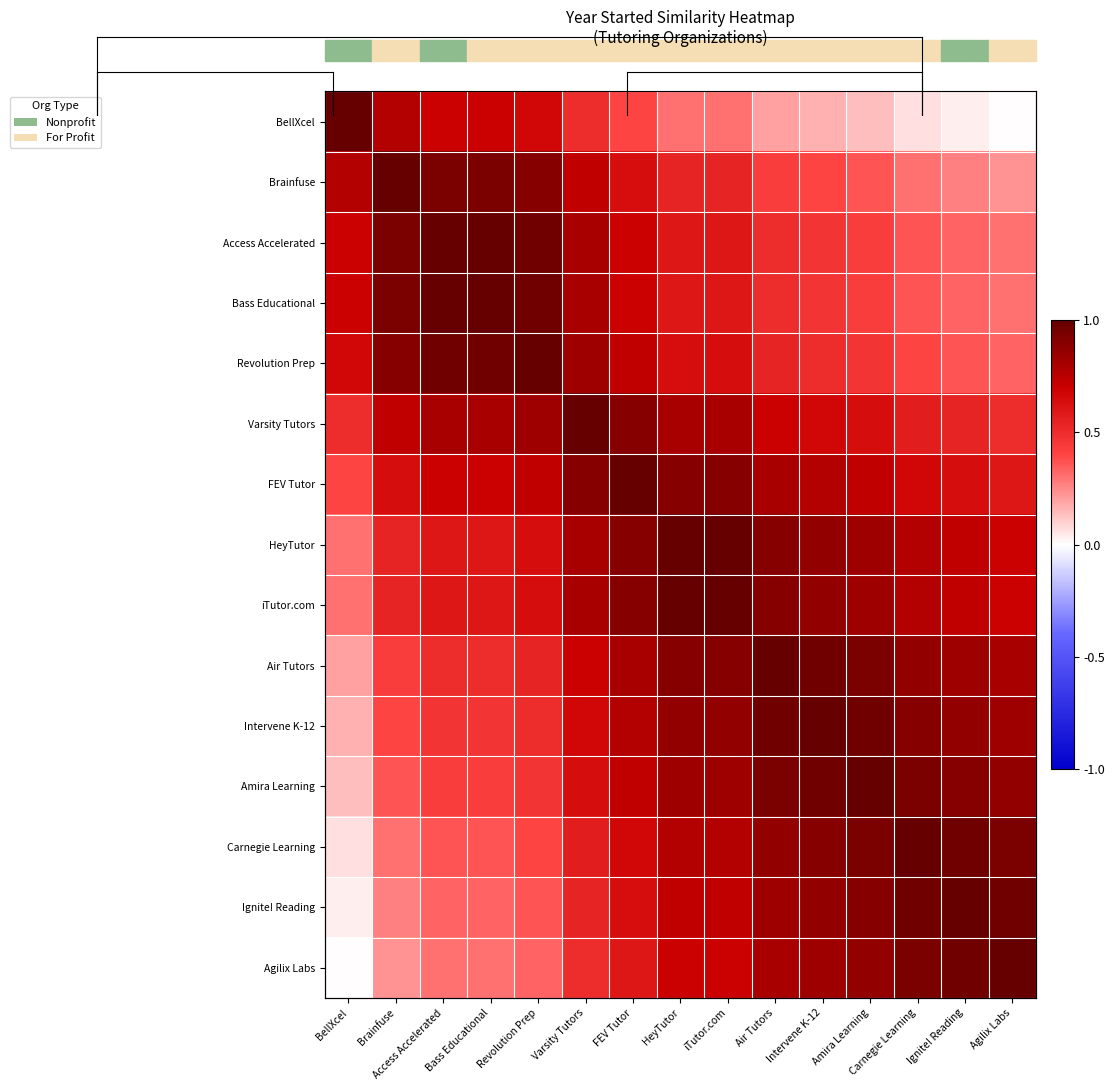

What is the approximate value of Air Tutors at Amira Learning?

0.9